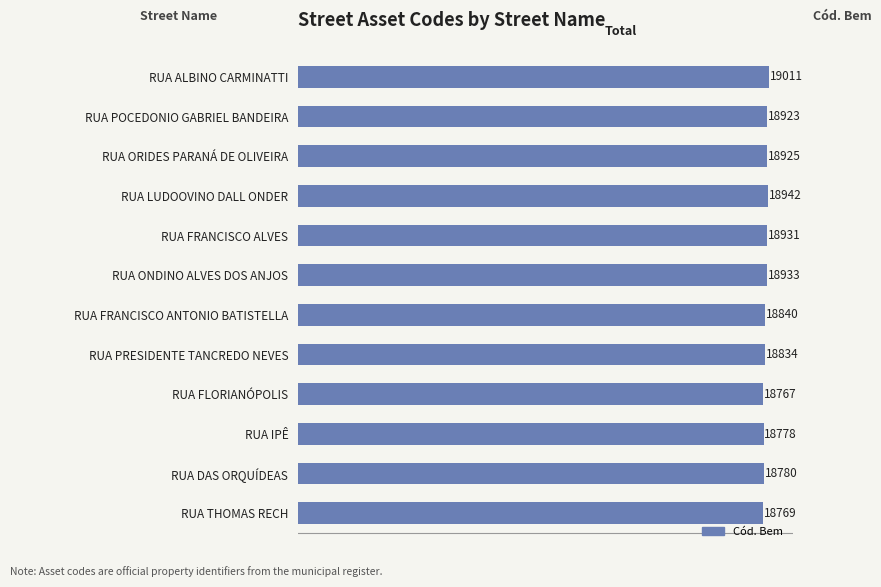

Between RUA FRANCISCO ANTONIO BATISTELLA and RUA IPÊ, which is larger?

RUA FRANCISCO ANTONIO BATISTELLA